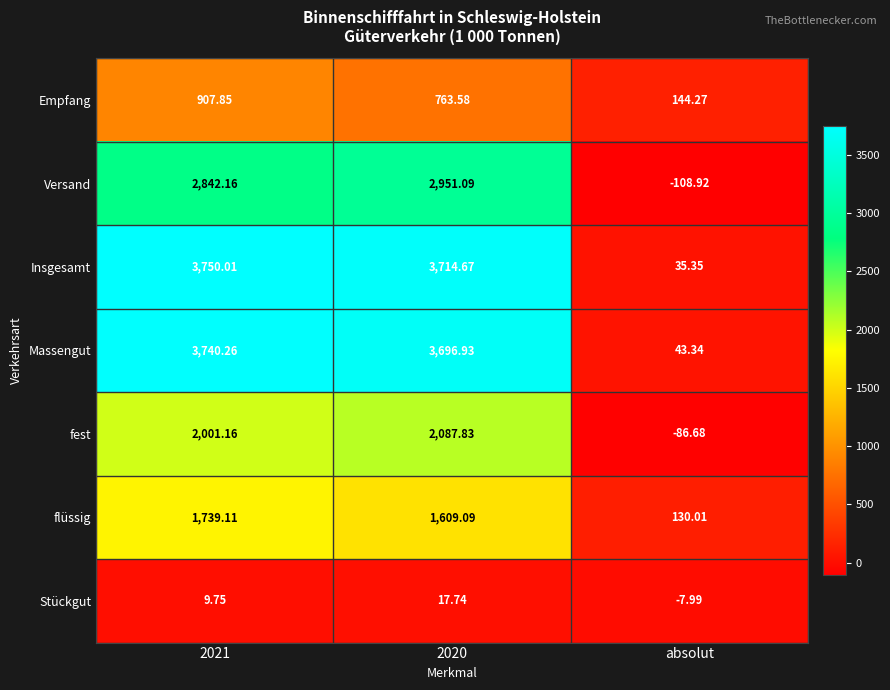

At 2020, list the series in order from smallest to largest.

Stückgut, Empfang, flüssig, fest, Versand, Massengut, Insgesamt